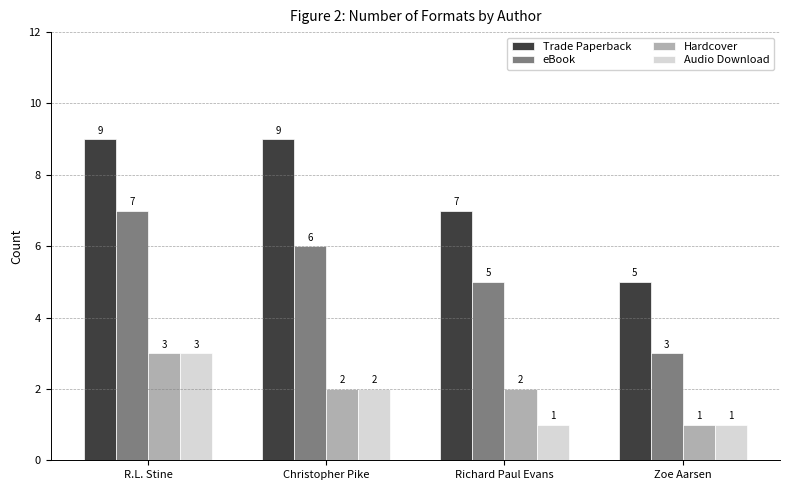

What is the spread (max minus min) of values at Richard Paul Evans?

6